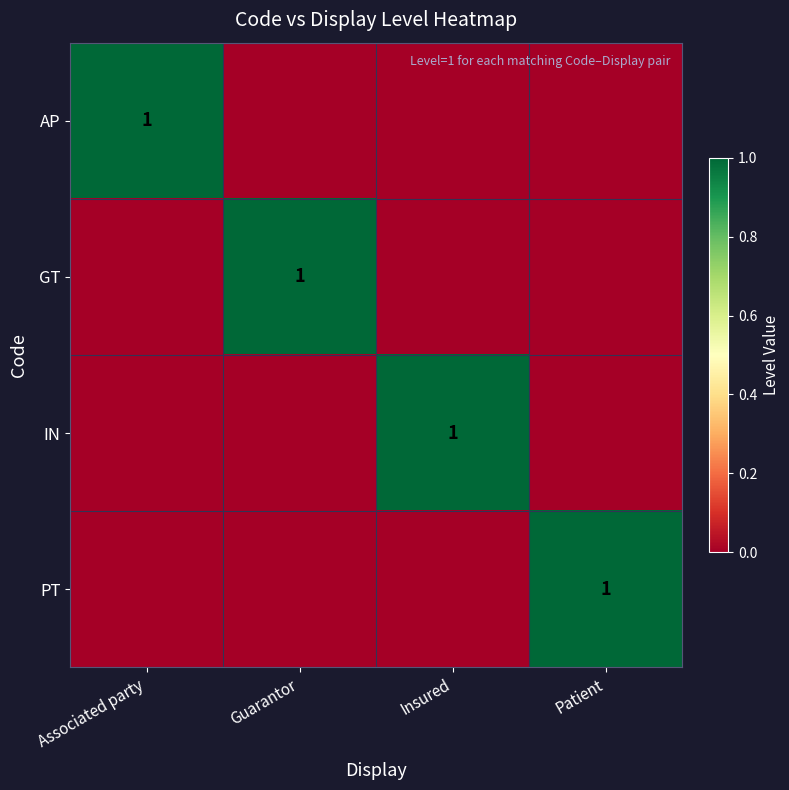

Is it true that IN equals 2 at Insured?

False